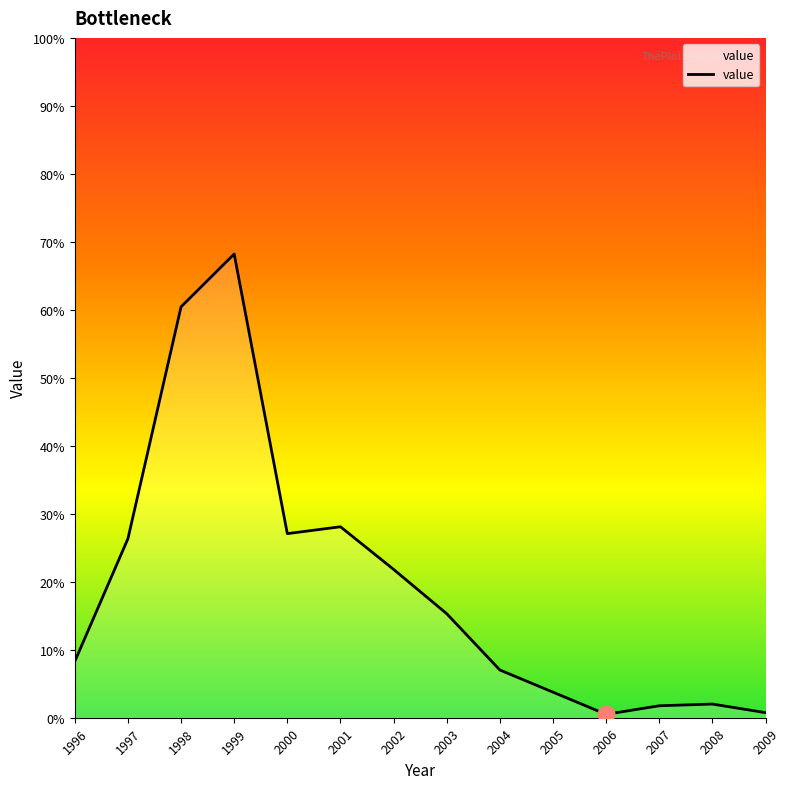

Reading left to right, list all the values displayed in this chart.

0.1	0.3	0.6	0.7	0.3	0.3	0.2	0.2	0.1	0.0	0.0	0.0	0.0	0.0